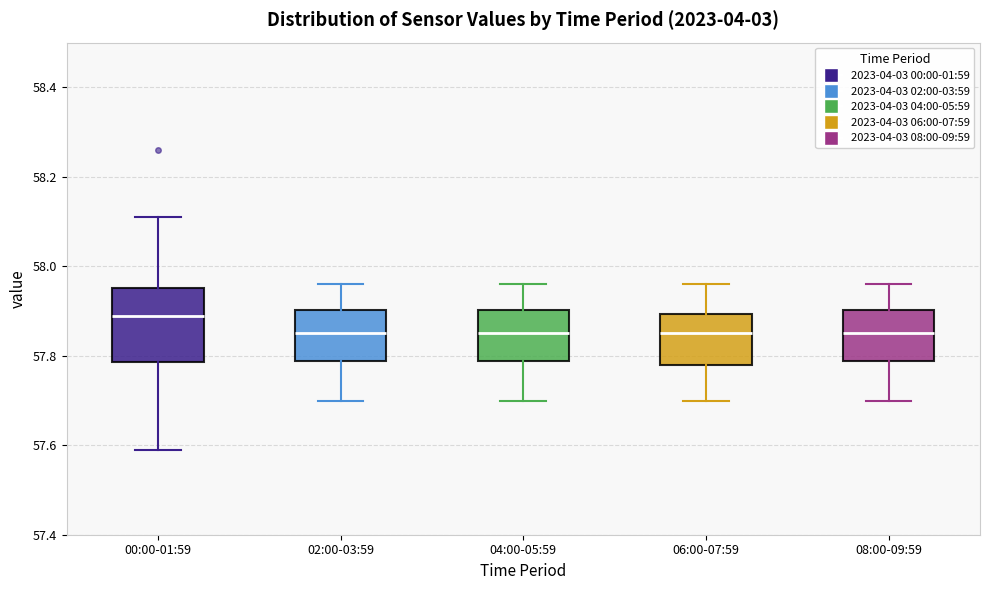

Reading left to right, transcribe this box plot: for each box, give where its median line is, the range the box spans, and where its two whiskers end, as read against the y-axis. The values are not printed on the chart, so give them approximately, as read against the axis.

00:00-01:59: median 57.90, box 57.78 to 57.96, whiskers 57.60 to 58.12
02:00-03:59: median 57.86, box 57.78 to 57.90, whiskers 57.70 to 57.96
04:00-05:59: median 57.86, box 57.78 to 57.90, whiskers 57.70 to 57.96
06:00-07:59: median 57.86, box 57.78 to 57.90, whiskers 57.70 to 57.96
08:00-09:59: median 57.86, box 57.78 to 57.90, whiskers 57.70 to 57.96